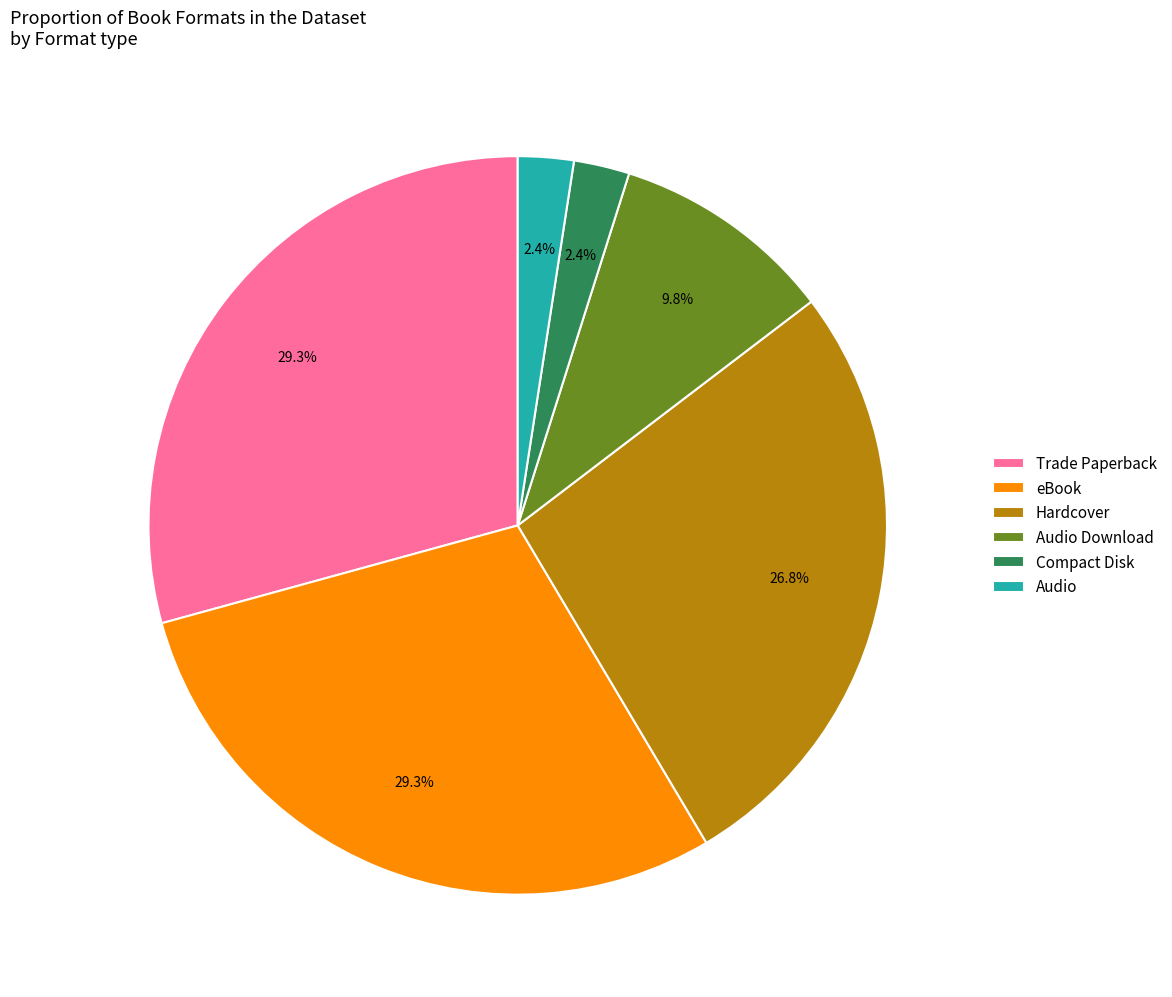

How much of the chart is everything except Audio Download?

90.2%